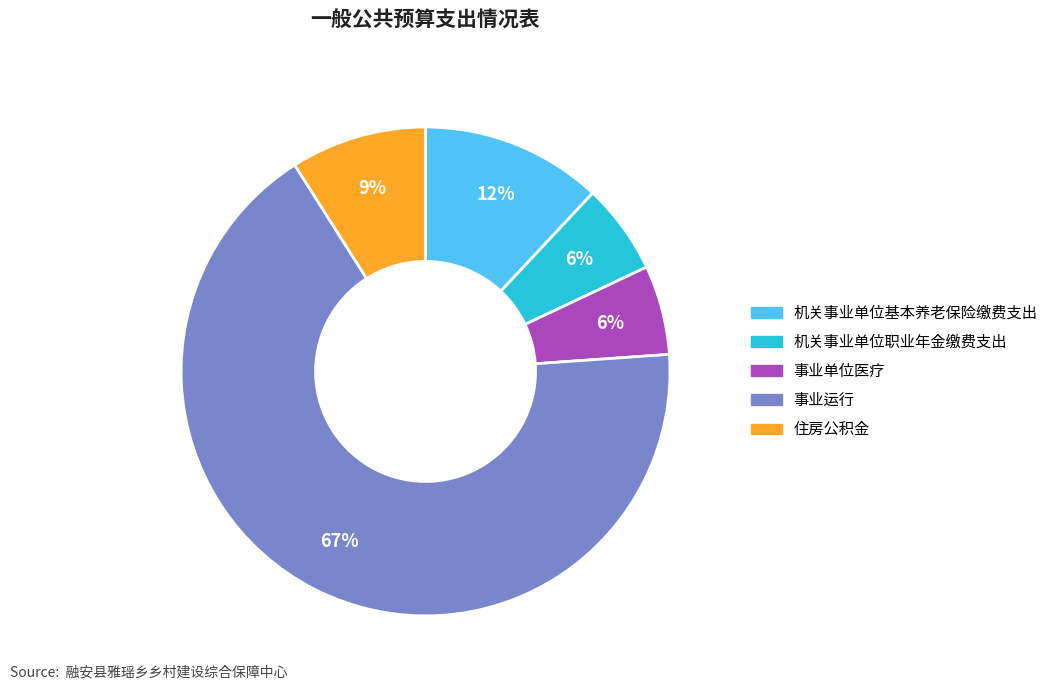

Which category accounts for the majority?

事业运行